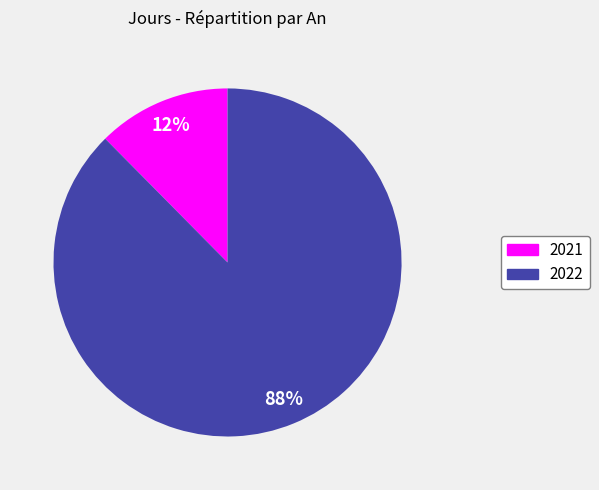

To the nearest percent, what is the combined percentage of 2021 and 2022?

100%